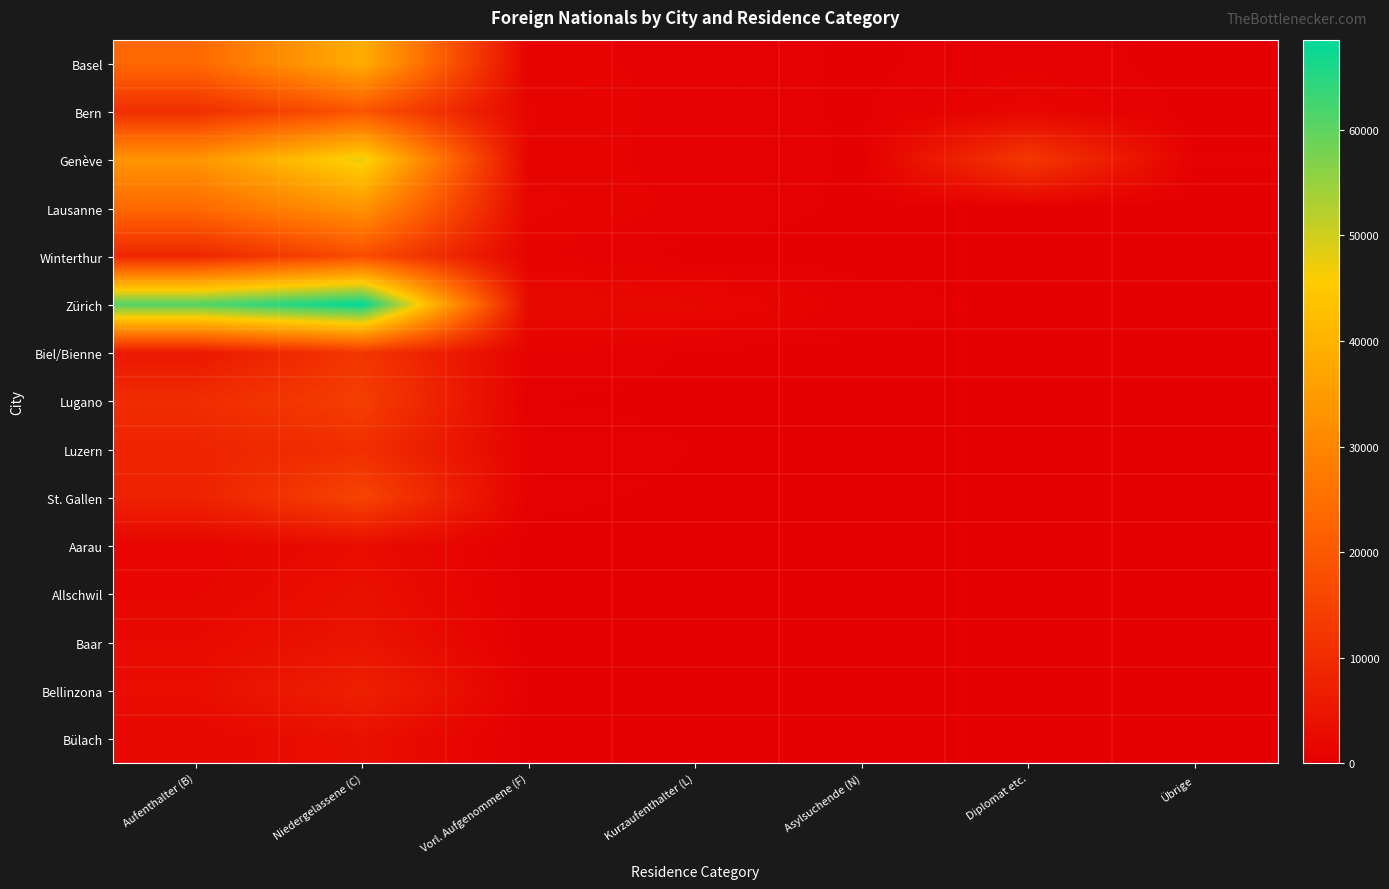

Reading left to right, what are all the values shown in this chart?

Basel: Aufenthalter (B)=23495	Niedergelassene (C)=39082	Vorl. Aufgenommene (F)=861	Kurzaufenthalter (L)=741	Asylsuchende (N)=141	Diplomat etc.=633	Übrige=27
Bern: Aufenthalter (B)=10493	Niedergelassene (C)=19127	Vorl. Aufgenommene (F)=1285	Kurzaufenthalter (L)=568	Asylsuchende (N)=187	Diplomat etc.=1600	Übrige=37
Genève: Aufenthalter (B)=33532	Niedergelassene (C)=47890	Vorl. Aufgenommene (F)=1147	Kurzaufenthalter (L)=583	Asylsuchende (N)=216	Diplomat etc.=12921	Übrige=325
Lausanne: Aufenthalter (B)=23772	Niedergelassene (C)=33408	Vorl. Aufgenommene (F)=1428	Kurzaufenthalter (L)=617	Asylsuchende (N)=164	Diplomat etc.=117	Übrige=4
Winterthur: Aufenthalter (B)=8650	Niedergelassene (C)=17433	Vorl. Aufgenommene (F)=897	Kurzaufenthalter (L)=84	Asylsuchende (N)=104	Diplomat etc.=1	Übrige=0
Zürich: Aufenthalter (B)=61028	Niedergelassene (C)=68541	Vorl. Aufgenommene (F)=2525	Kurzaufenthalter (L)=2026	Asylsuchende (N)=494	Diplomat etc.=177	Übrige=11
Biel/Bienne: Aufenthalter (B)=5407	Niedergelassene (C)=12282	Vorl. Aufgenommene (F)=808	Kurzaufenthalter (L)=205	Asylsuchende (N)=136	Diplomat etc.=3	Übrige=0
Lugano: Aufenthalter (B)=10012	Niedergelassene (C)=13909	Vorl. Aufgenommene (F)=277	Kurzaufenthalter (L)=145	Asylsuchende (N)=64	Diplomat etc.=19	Übrige=0
Luzern: Aufenthalter (B)=8134	Niedergelassene (C)=10518	Vorl. Aufgenommene (F)=741	Kurzaufenthalter (L)=259	Asylsuchende (N)=112	Diplomat etc.=0	Übrige=0
St. Gallen: Aufenthalter (B)=7702	Niedergelassene (C)=15294	Vorl. Aufgenommene (F)=413	Kurzaufenthalter (L)=164	Asylsuchende (N)=37	Diplomat etc.=1	Übrige=0
Aarau: Aufenthalter (B)=1386	Niedergelassene (C)=2979	Vorl. Aufgenommene (F)=94	Kurzaufenthalter (L)=54	Asylsuchende (N)=23	Diplomat etc.=0	Übrige=0
Allschwil: Aufenthalter (B)=1760	Niedergelassene (C)=3811	Vorl. Aufgenommene (F)=81	Kurzaufenthalter (L)=43	Asylsuchende (N)=4	Diplomat etc.=33	Übrige=2
Baar: Aufenthalter (B)=2534	Niedergelassene (C)=4595	Vorl. Aufgenommene (F)=116	Kurzaufenthalter (L)=98	Asylsuchende (N)=8	Diplomat etc.=1	Übrige=0
Bellinzona: Aufenthalter (B)=3123	Niedergelassene (C)=7550	Vorl. Aufgenommene (F)=246	Kurzaufenthalter (L)=68	Asylsuchende (N)=39	Diplomat etc.=0	Übrige=0
Bülach: Aufenthalter (B)=1894	Niedergelassene (C)=3653	Vorl. Aufgenommene (F)=43	Kurzaufenthalter (L)=20	Asylsuchende (N)=49	Diplomat etc.=0	Übrige=0